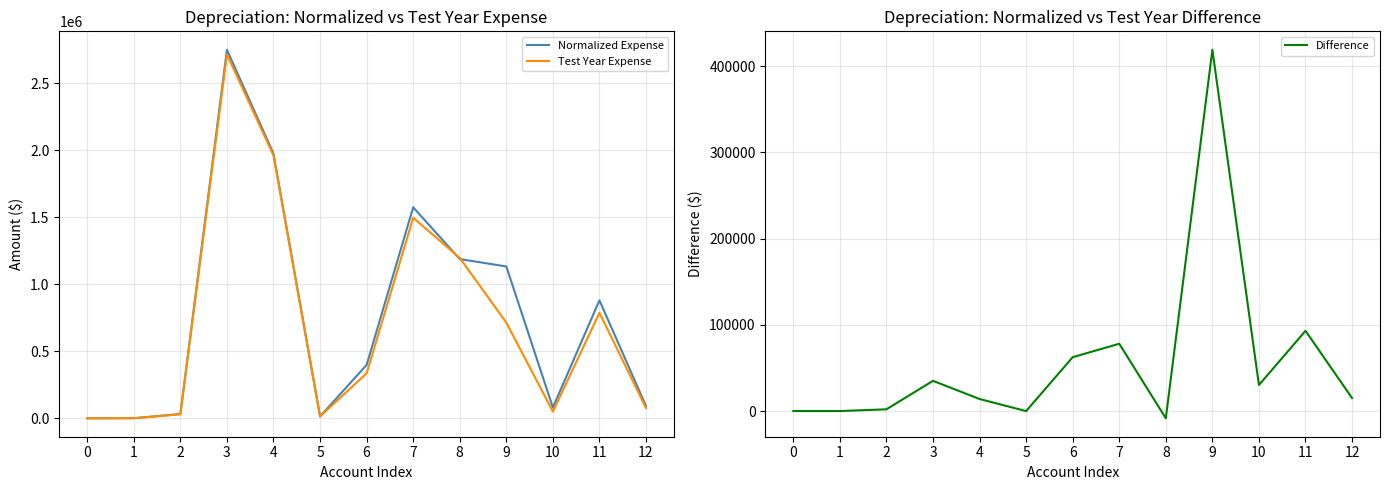

What is the approximate value of Difference at 5?

-76.6